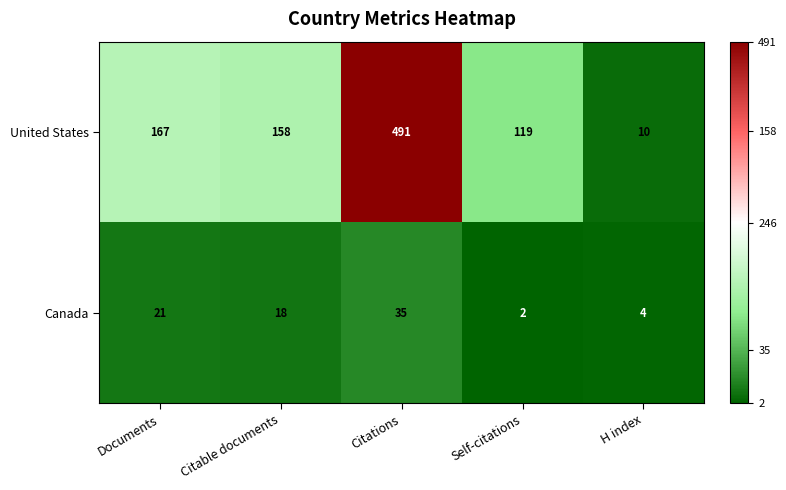

Is it true that United States equals 158 at Citable documents?

True